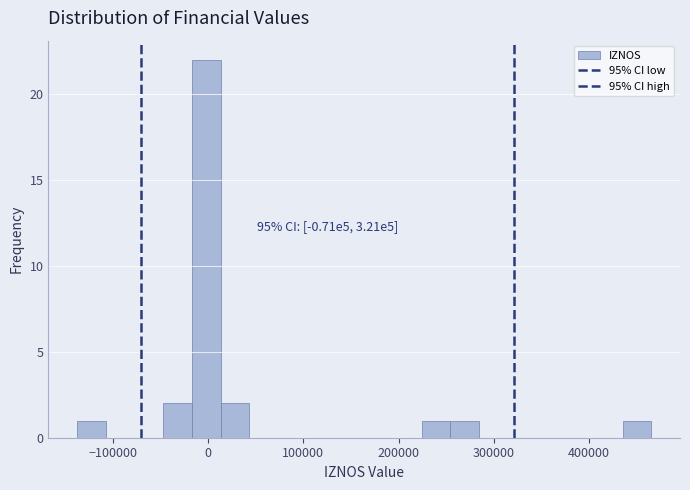

Read against the x-axis, roughly where is the centre of the tallest bar?

0